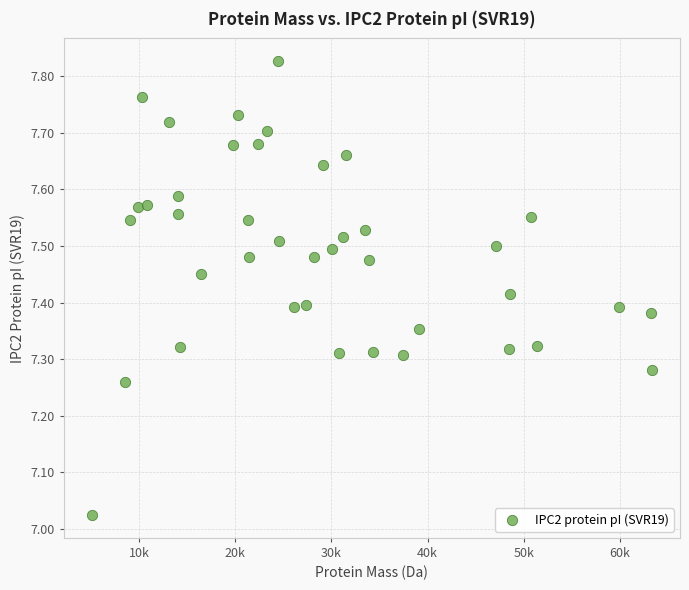

What is the range of Y values (max minus min)?

0.8